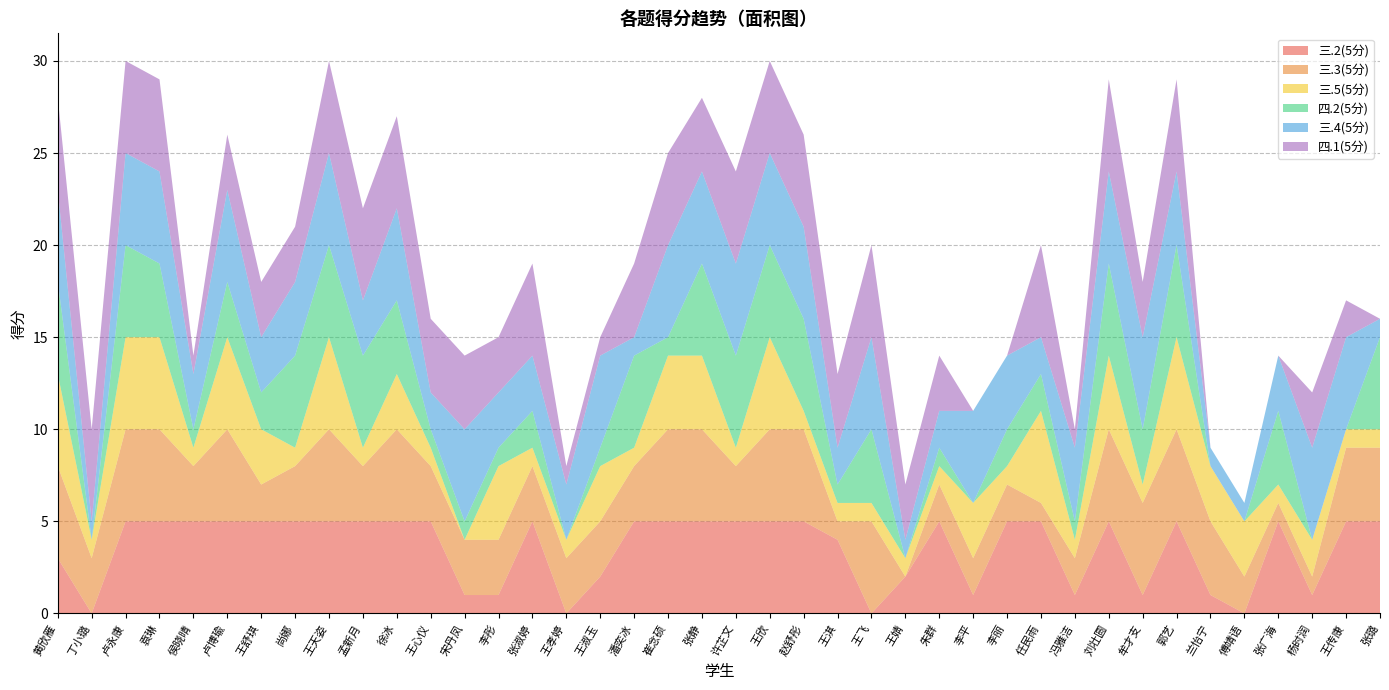

Reading right to left, transcribe all the data shown in this chart.

三.2(5分): 5	5	1	5	0	1	5	1	5	1	5	5	1	5	2	0	4	5	5	5	5	5	5	2	0	5	1	1	5	5	5	5	5	5	5	5	5	5	0	3
三.3(5分): 4	4	1	1	2	4	5	5	5	2	1	2	2	2	0	5	1	5	5	3	5	5	3	3	3	3	3	3	3	5	3	5	3	2	5	3	5	5	3	5
三.5(5分): 1	1	2	1	3	3	5	1	4	1	5	1	3	1	1	1	1	1	5	1	4	4	1	3	1	1	4	0	1	3	1	5	1	3	5	1	5	5	1	5
四.2(5分): 5	0	0	4	0	0	5	3	5	1	2	2	0	1	0	4	1	5	5	5	5	1	5	1	0	2	1	1	1	4	5	5	5	2	3	1	4	5	0	5
三.4(5分): 1	5	5	3	1	1	4	5	5	4	2	4	5	2	1	5	2	5	5	5	5	5	1	5	3	3	3	5	2	5	3	5	4	3	5	3	5	5	1	5
四.1(5分): 0	2	3	0	0	0	5	3	5	1	5	0	0	3	3	5	4	5	5	5	4	5	4	1	1	5	3	4	4	5	5	5	3	3	3	1	5	5	5	5